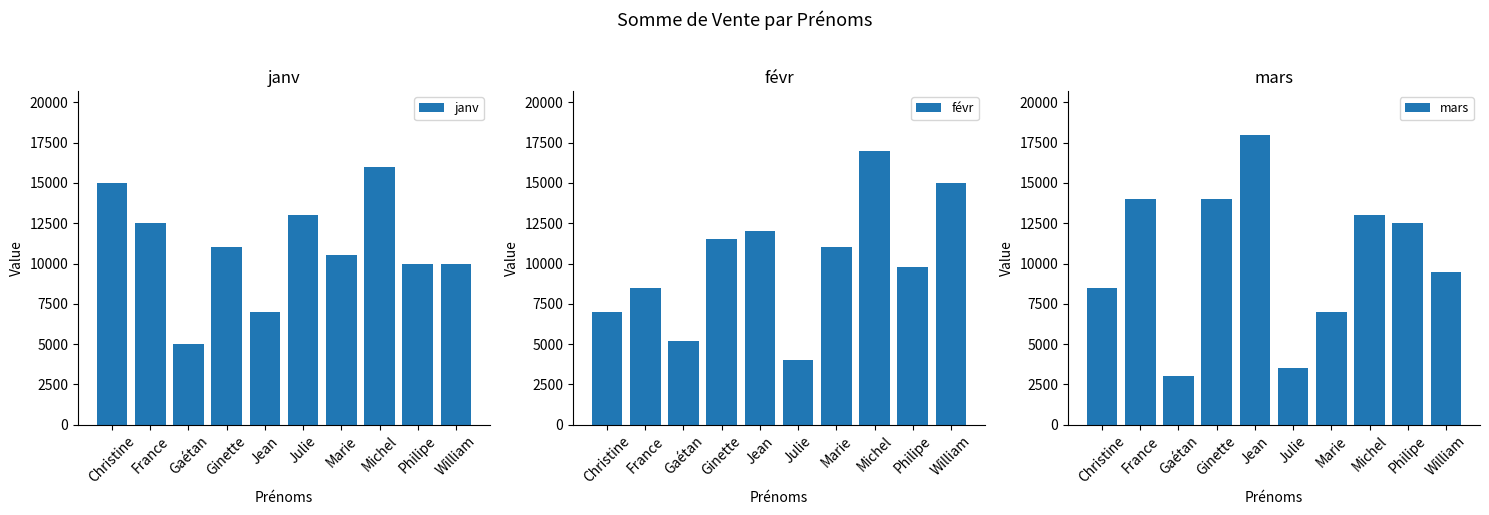

Which series has the largest total across all categories?

janv